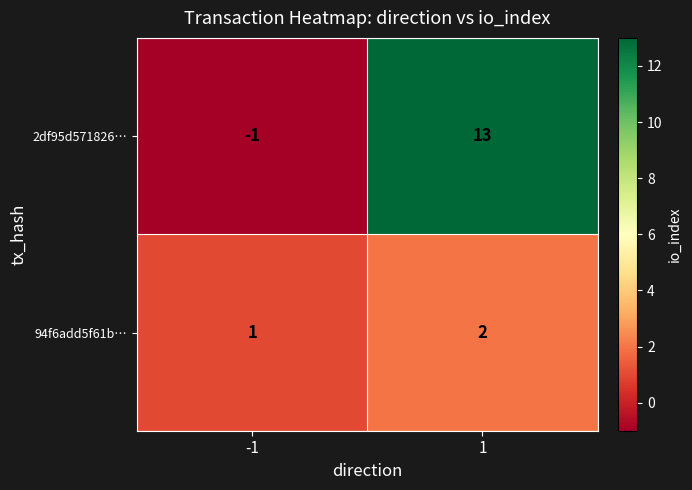

What is the maximum value shown in the chart?

13